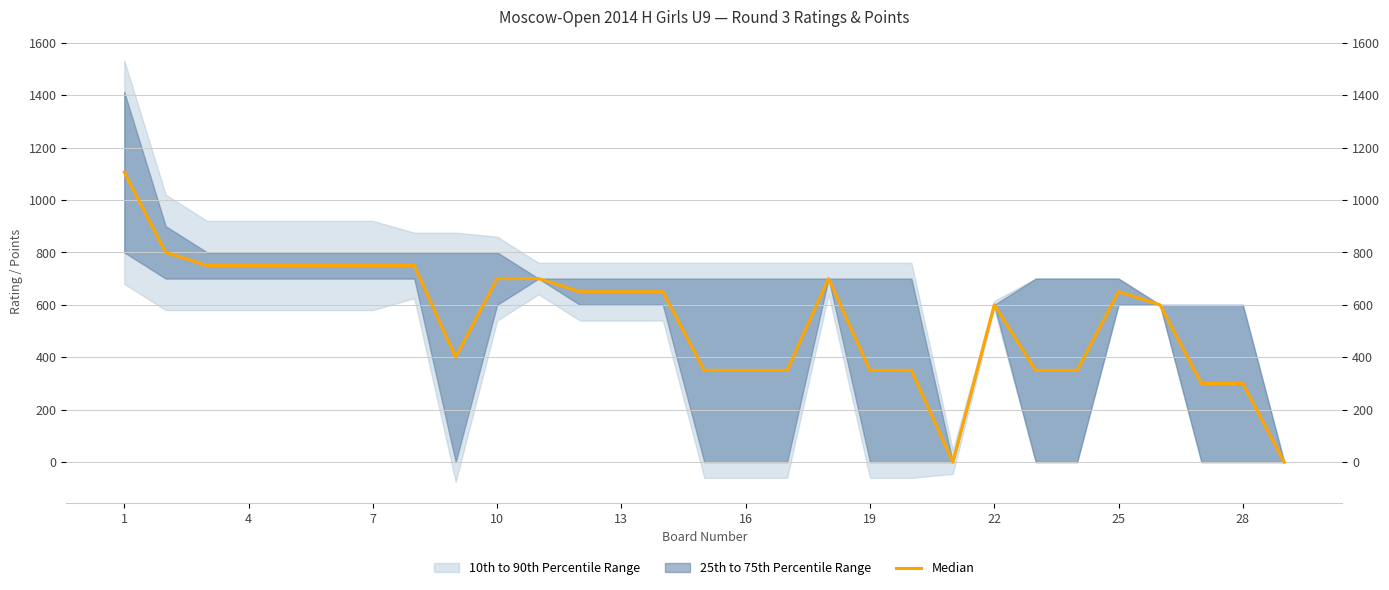

Which label corresponds to the largest value in the chart?

1